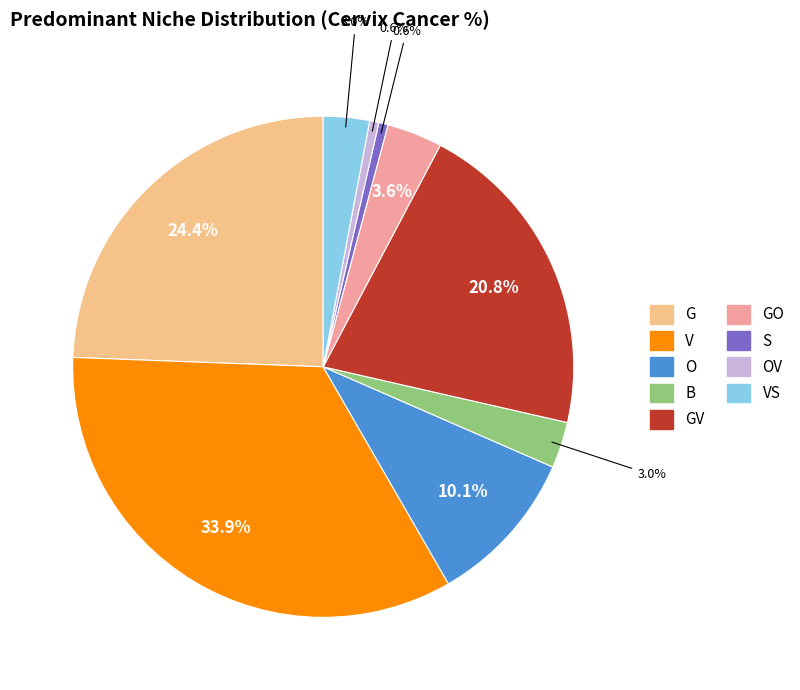

Is there any slice that represents more than half of the pie?

No